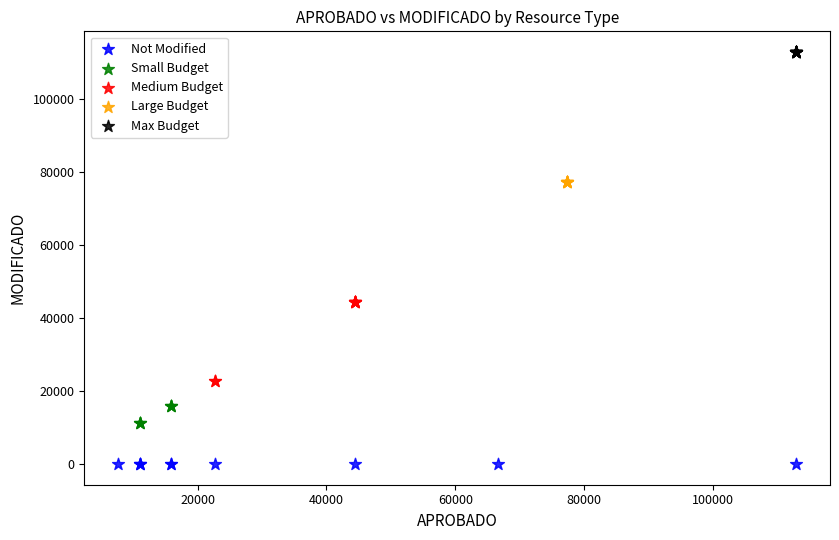

Which series contains the highest Y value?

Max Budget